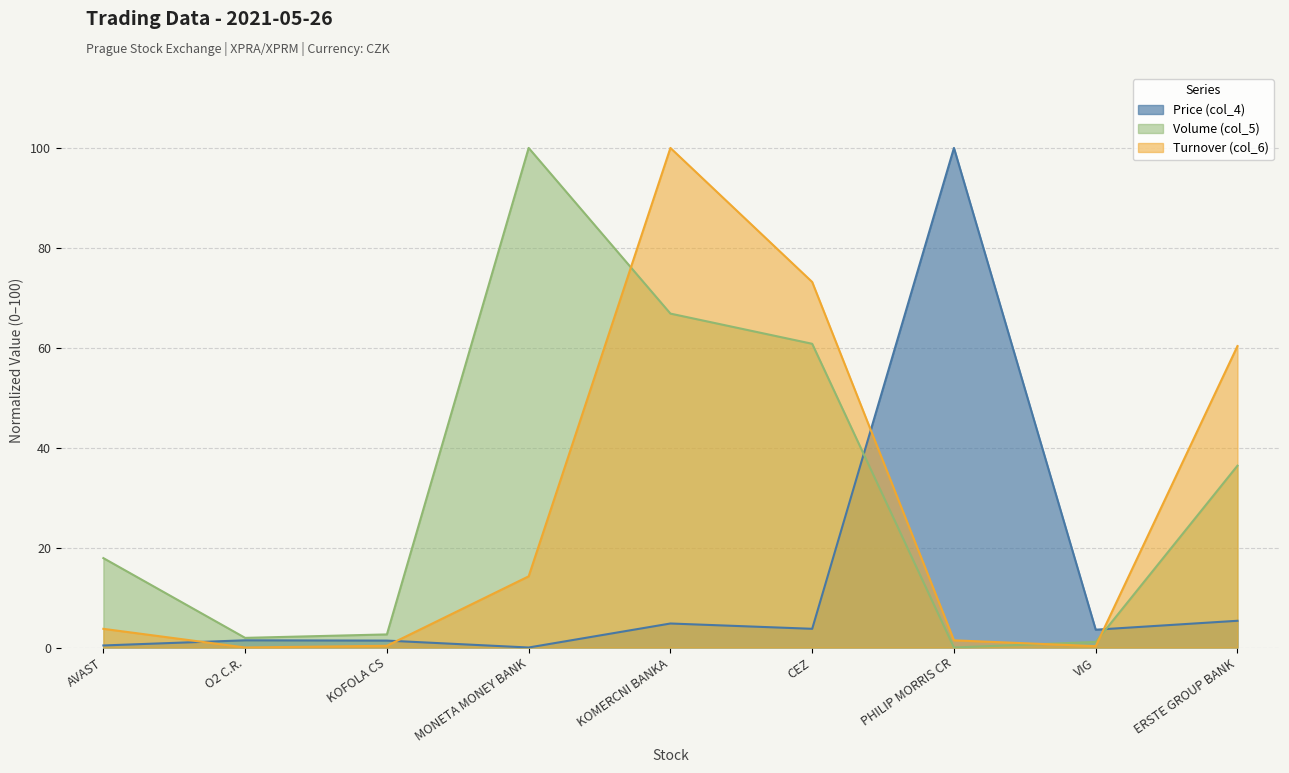

What is the value of the Volume (col_5) point at the 4th from the left?

100.0